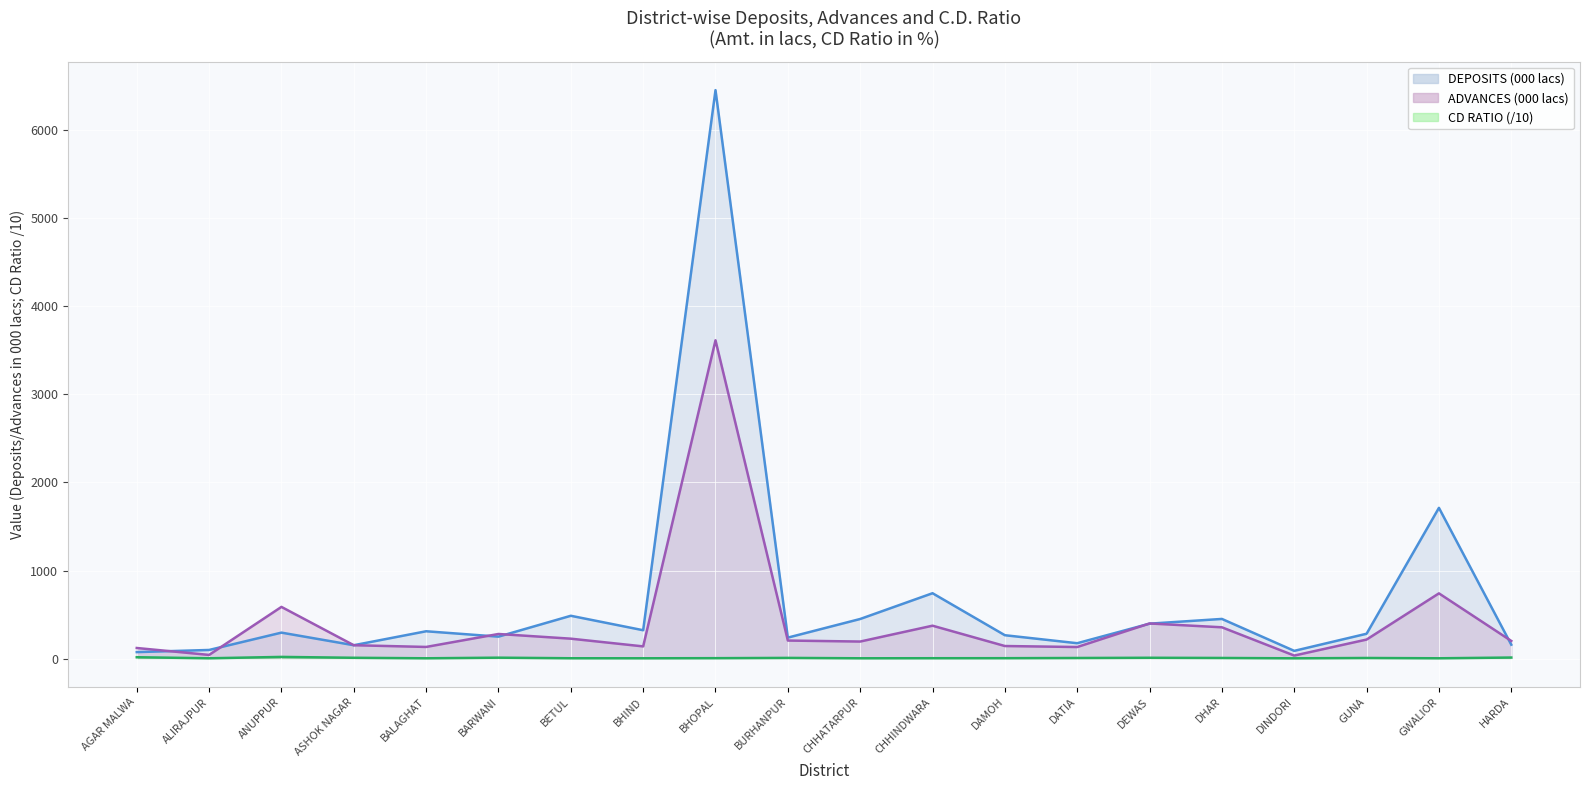

How many lines are shown in the chart?

3